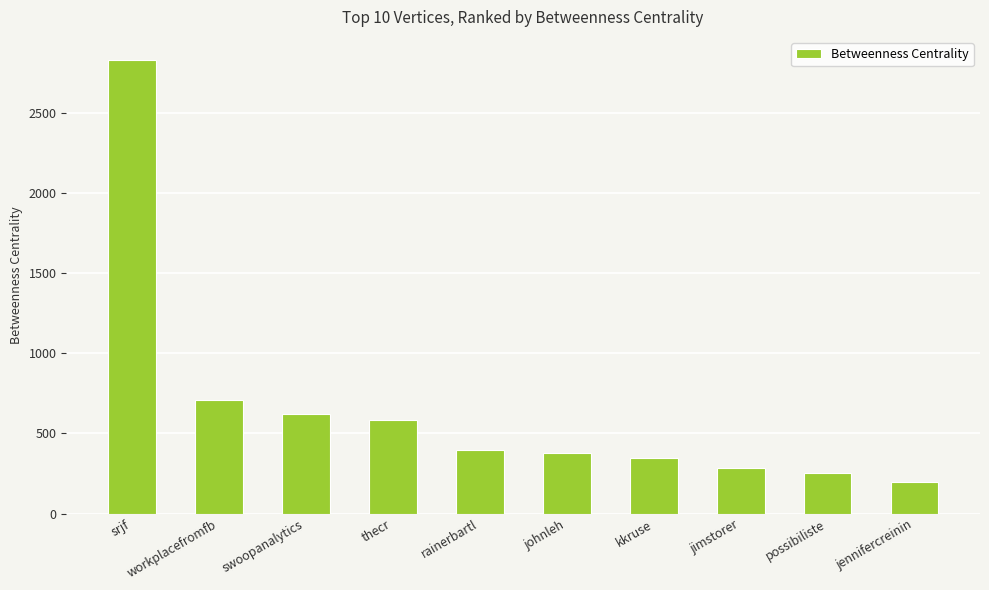

What value does the data have at rainerbartl?

399.3